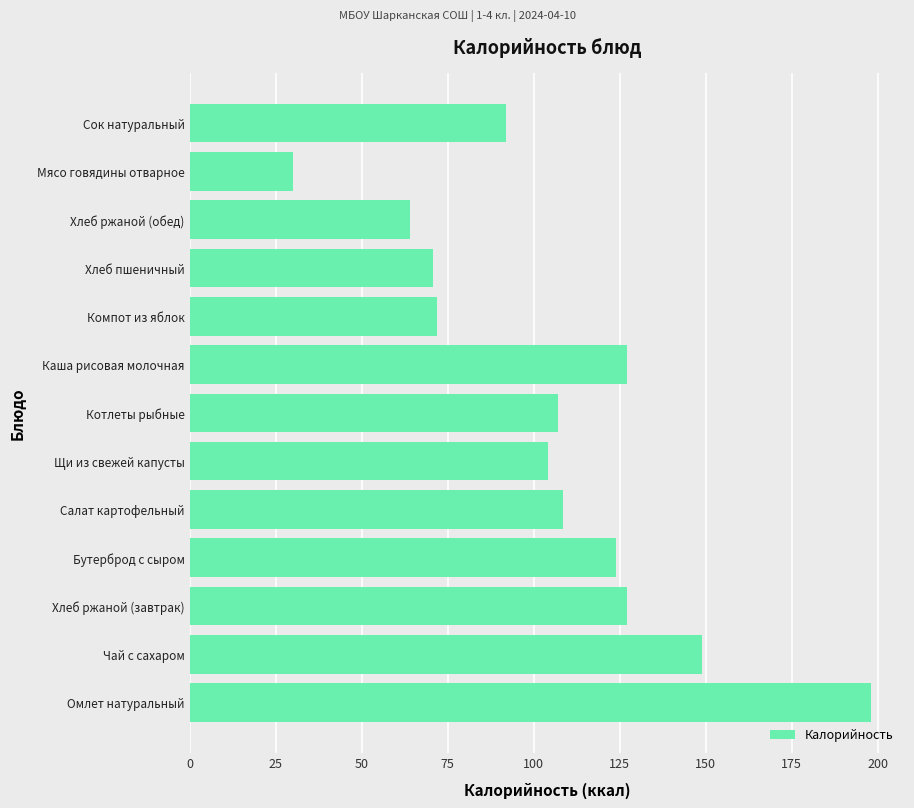

What is the difference between the second highest and minimum values?

119.0